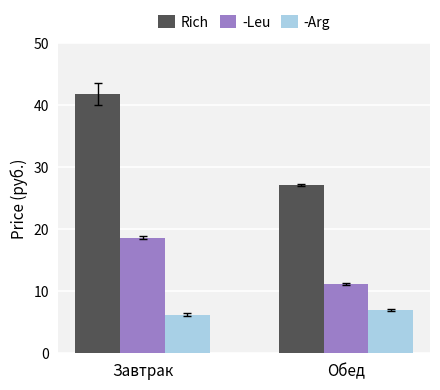

At how many categories does at least one series exceed 16?

2